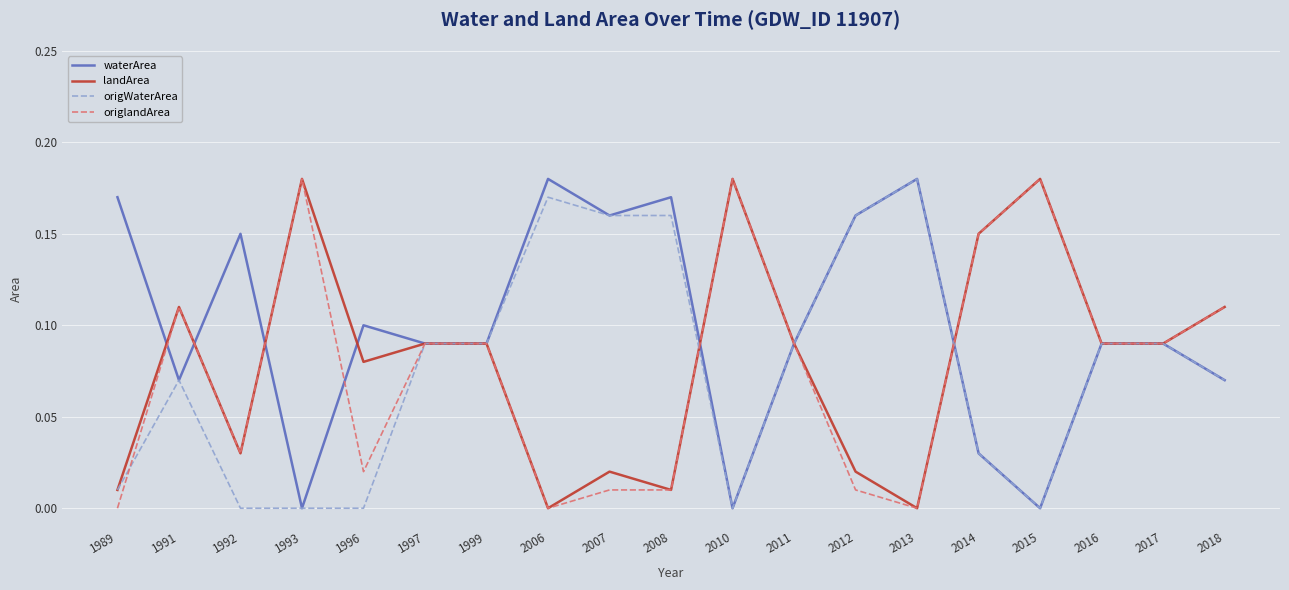

Is the value of landArea at 2011 greater than the value of waterArea at 2006?

No